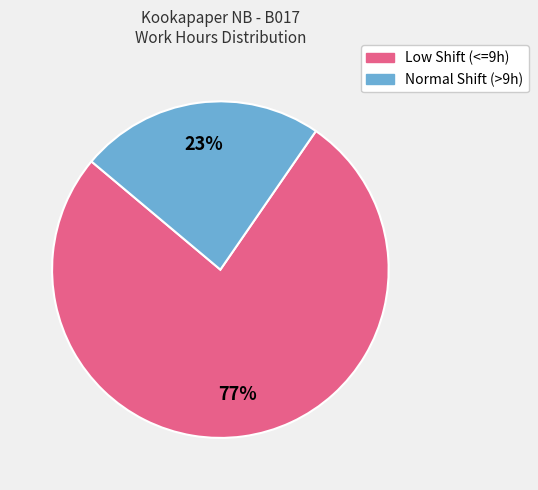

Does any single category account for the majority?

Yes